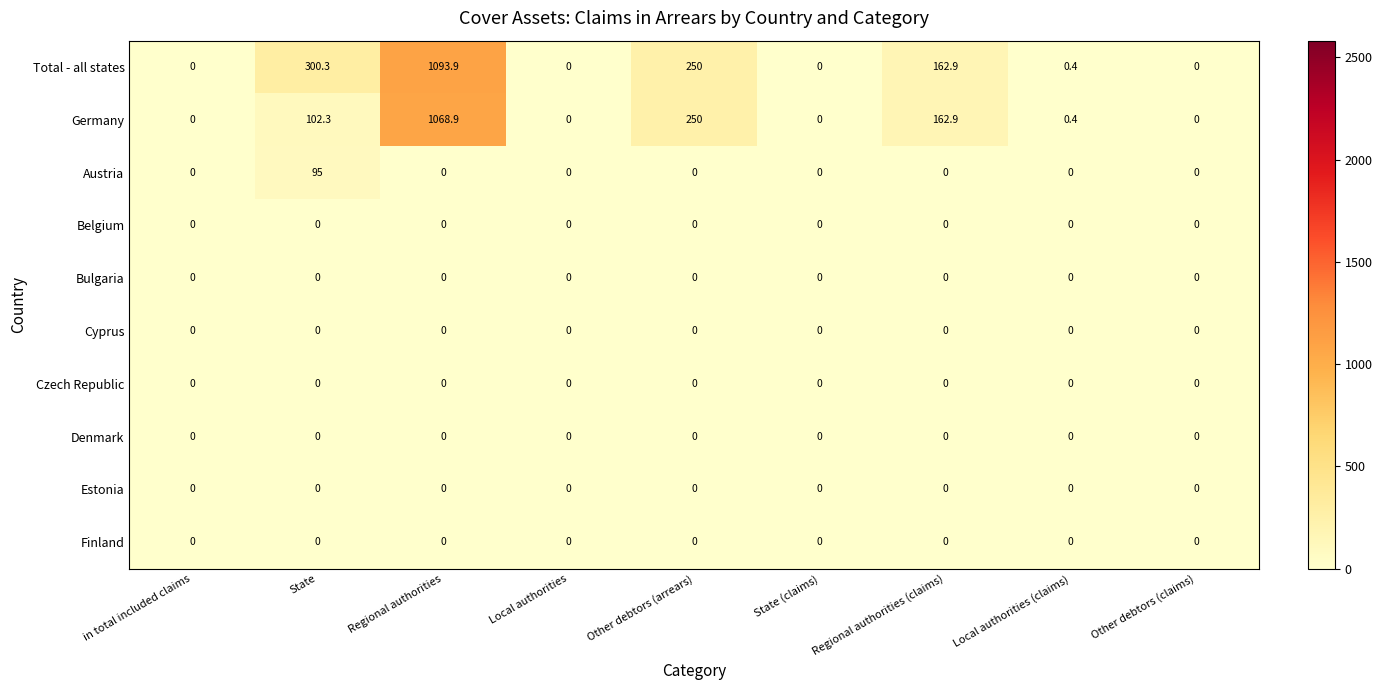

How many positive values does the Germany series have?

5